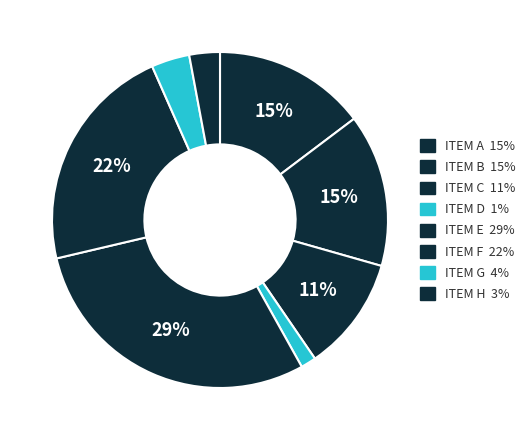

How many slices are in this pie chart?

8